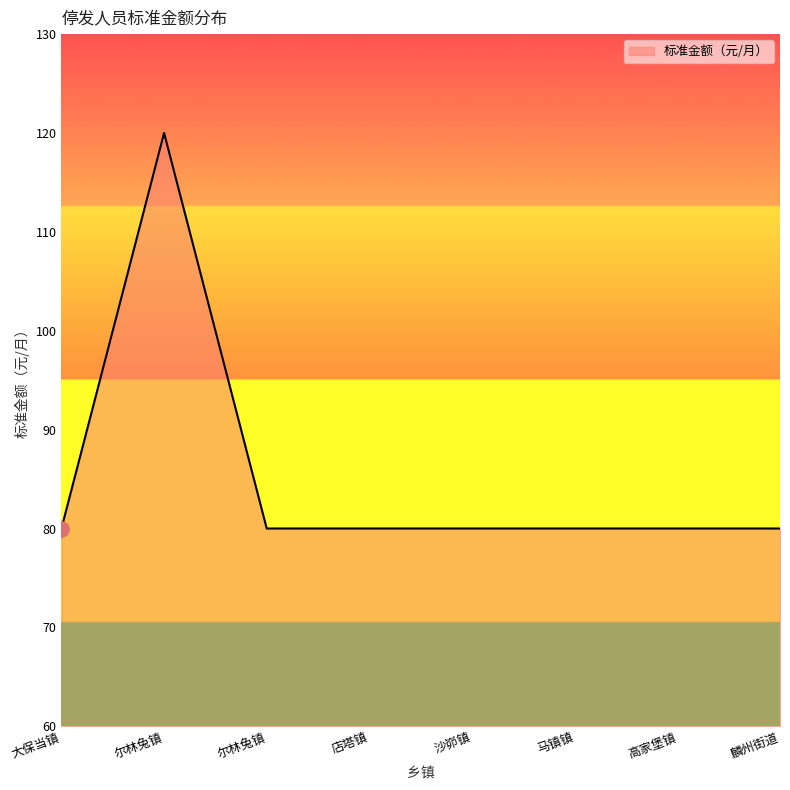

What is the ratio of the value at 尔林兔镇 to the value at 麟州街道?

1.5